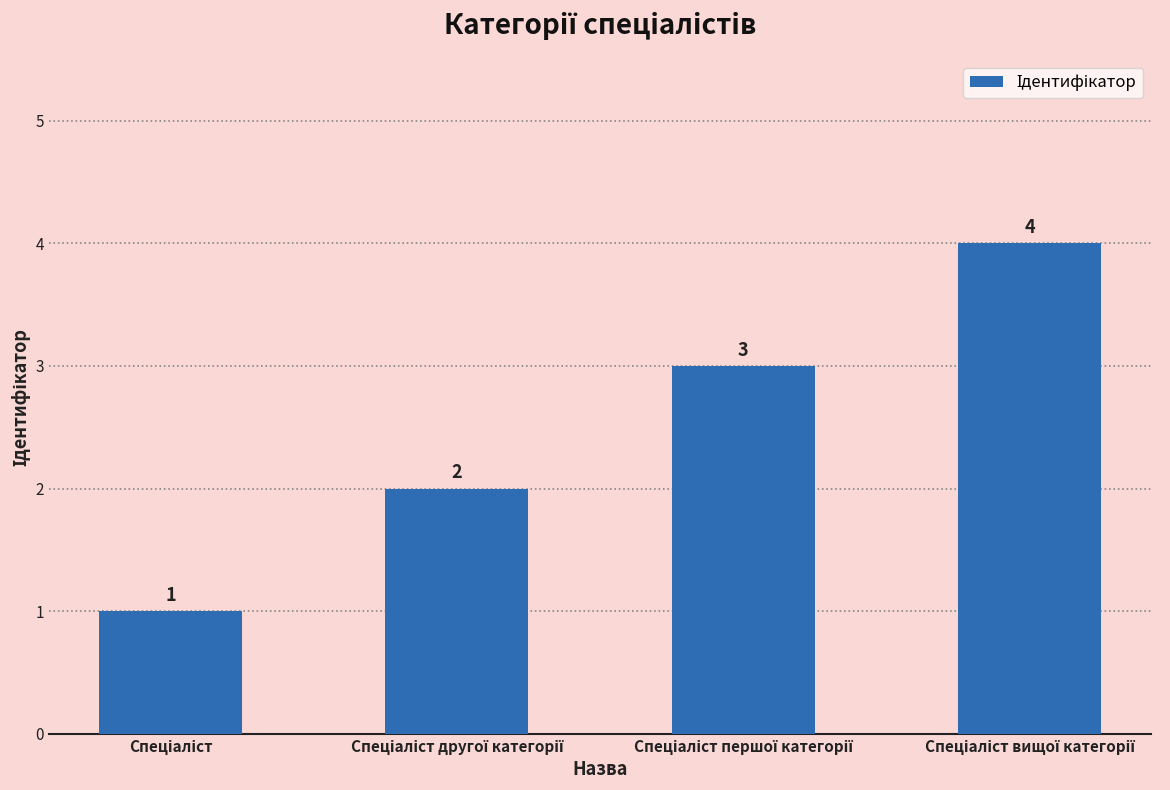

What is the sum of all values?

10